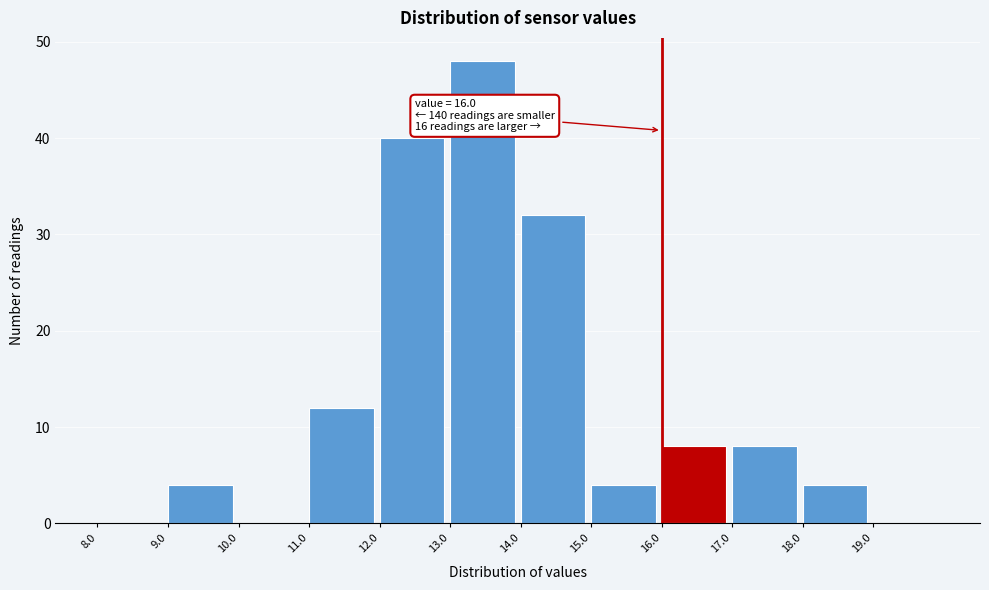

Which range on the x-axis has the tallest bar?

13 to 14